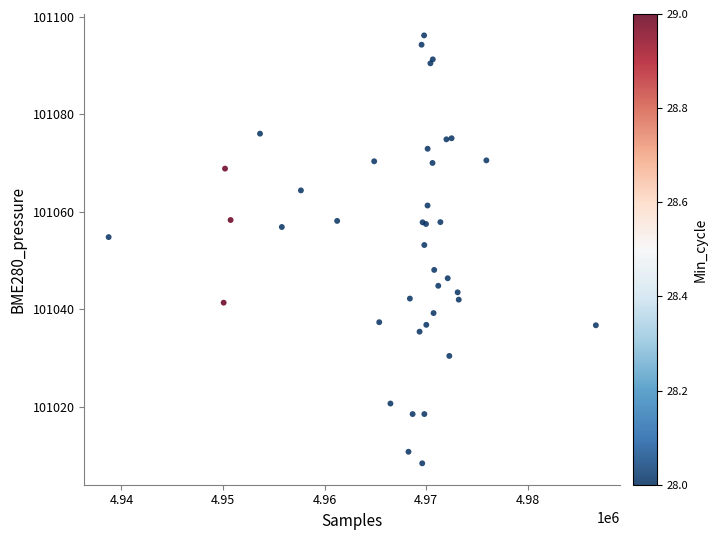

What Y value in the scatter plot is closest to 101052?

101053.2